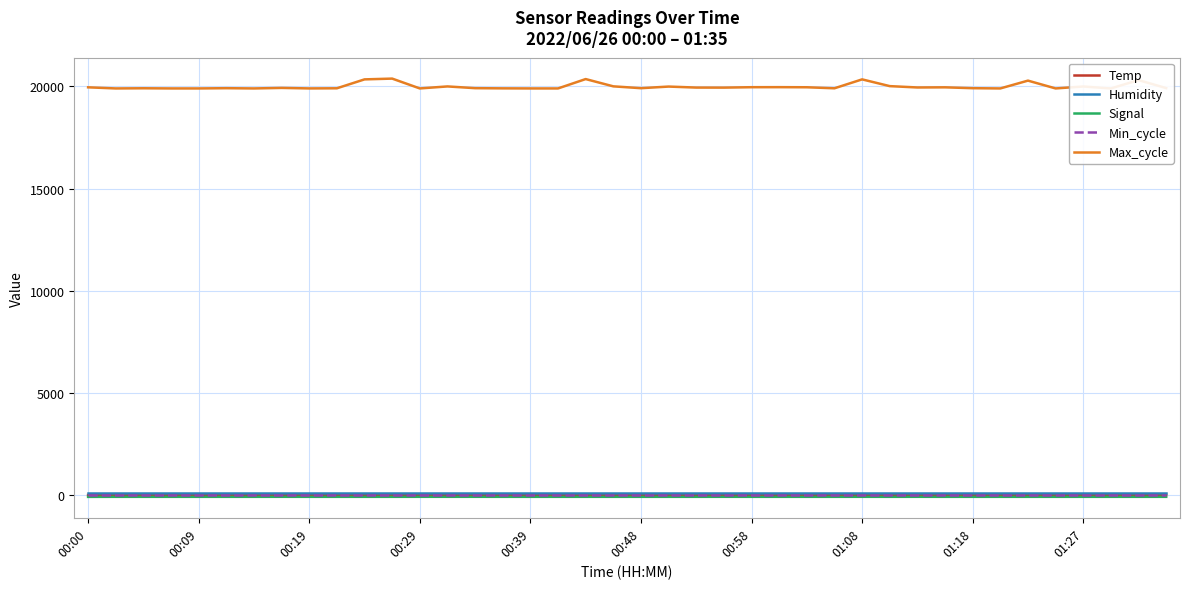

What are all the series names shown in the legend?

Temp, Humidity, Signal, Min_cycle, Max_cycle